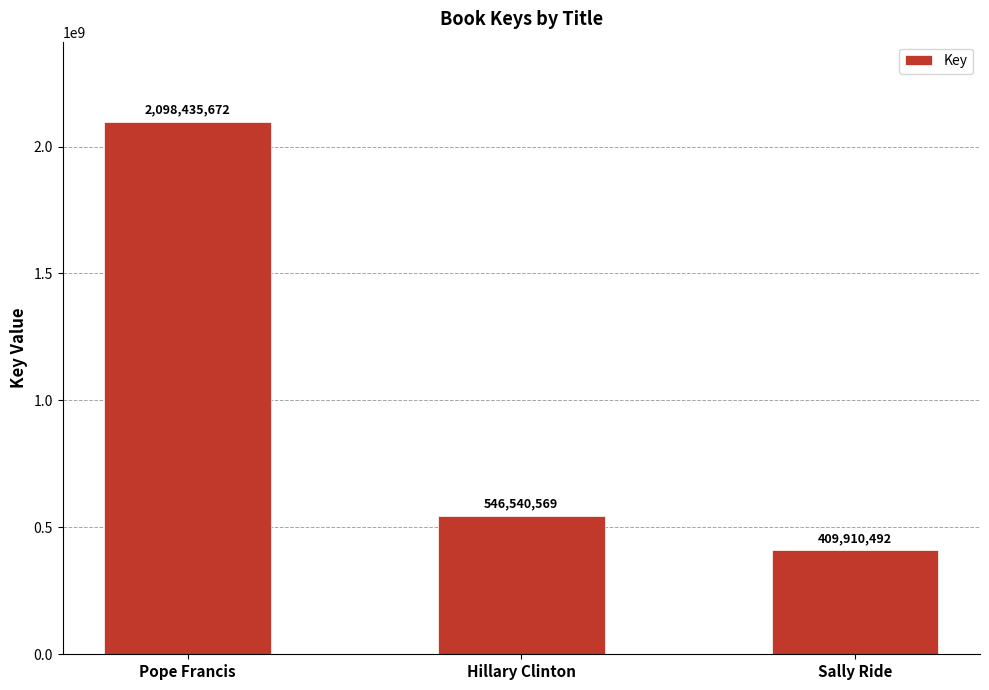

Where does the data first go above 546540569?

Pope Francis